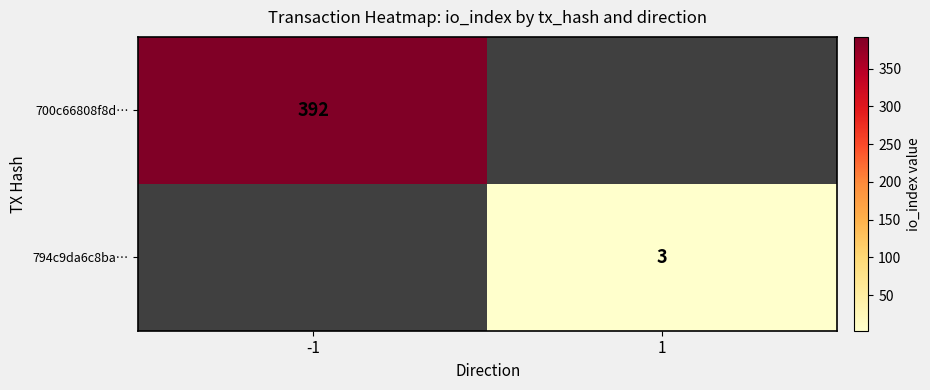

True or false: 794c9da6c8ba… has a value of 3 at 1.

True